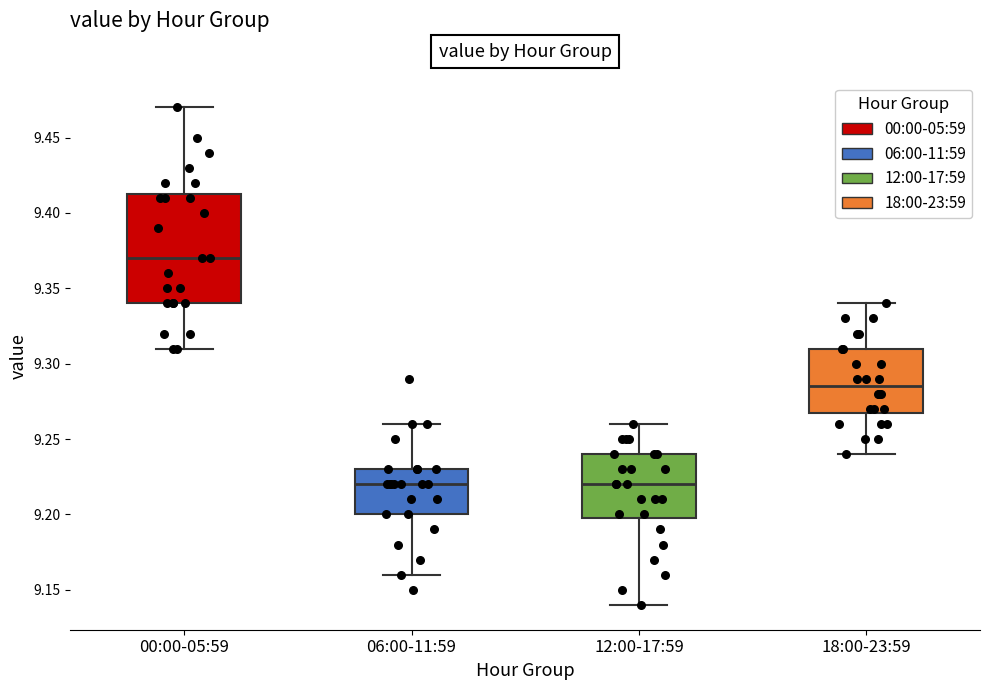

Where does the upper whisker of the box for 18:00-23:59 end on the y-axis? The values are not printed on the chart, so give them approximately, as read against the axis.

9.340